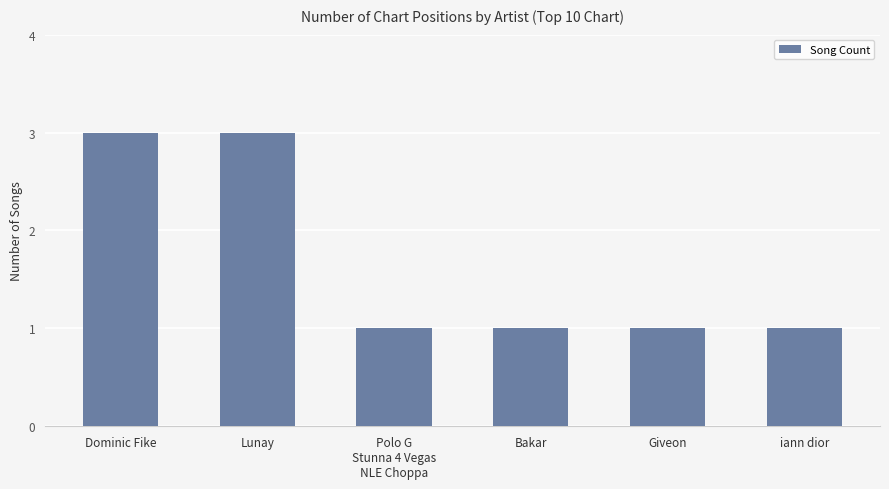

What is the label of the 6th bar from the right?

Dominic Fike